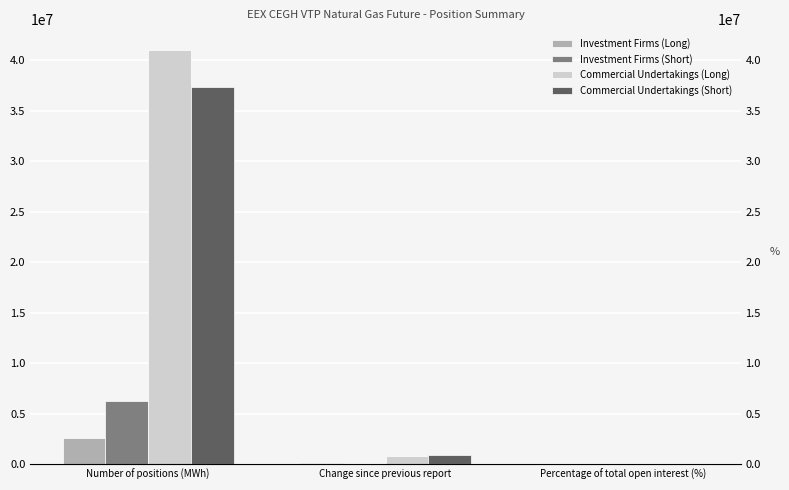

What is the average value of the Investment Firms (Short) series?

2092685.8